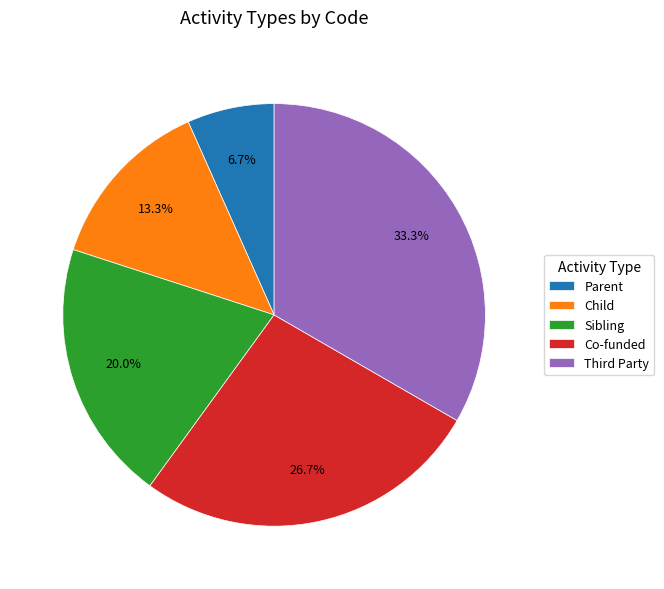

True or false: Parent accounts for 12% of the total.

False